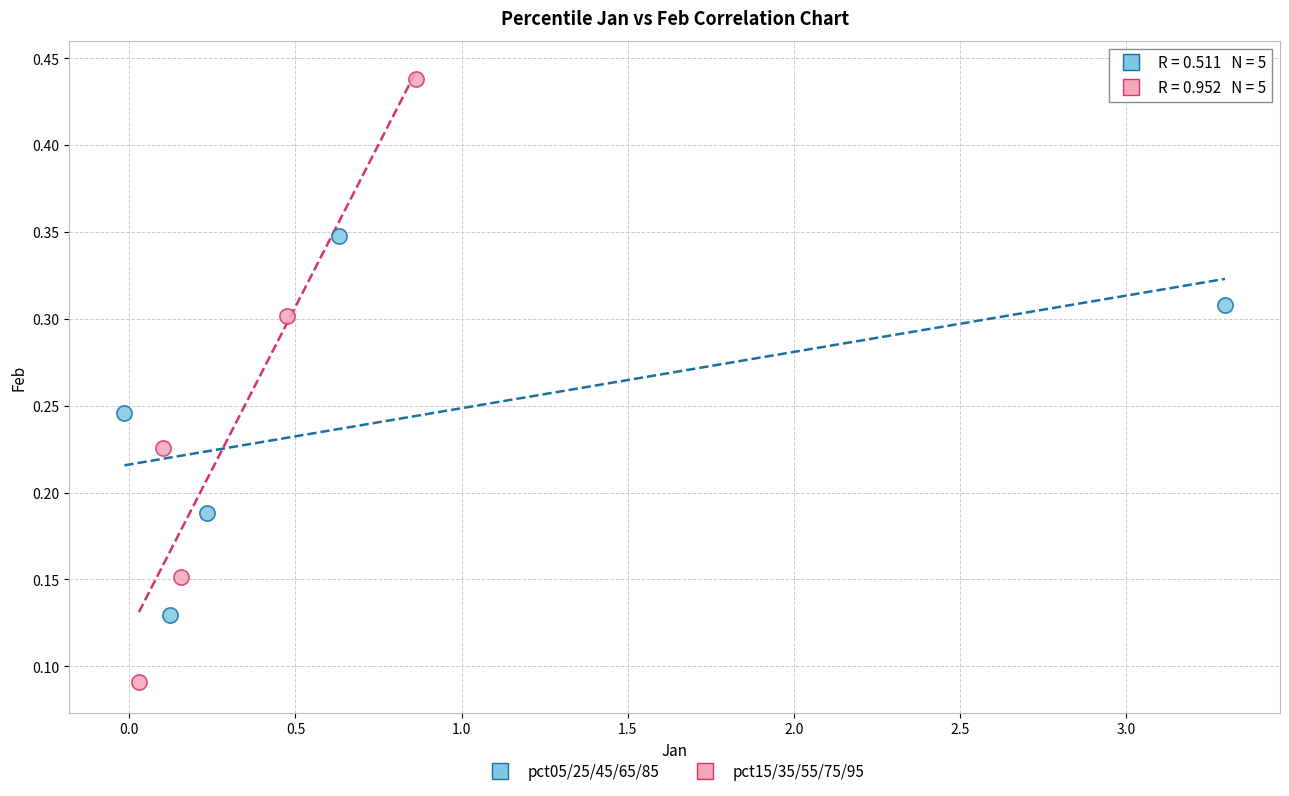

Which series contains the lowest Y value?

pct15/35/55/75/95